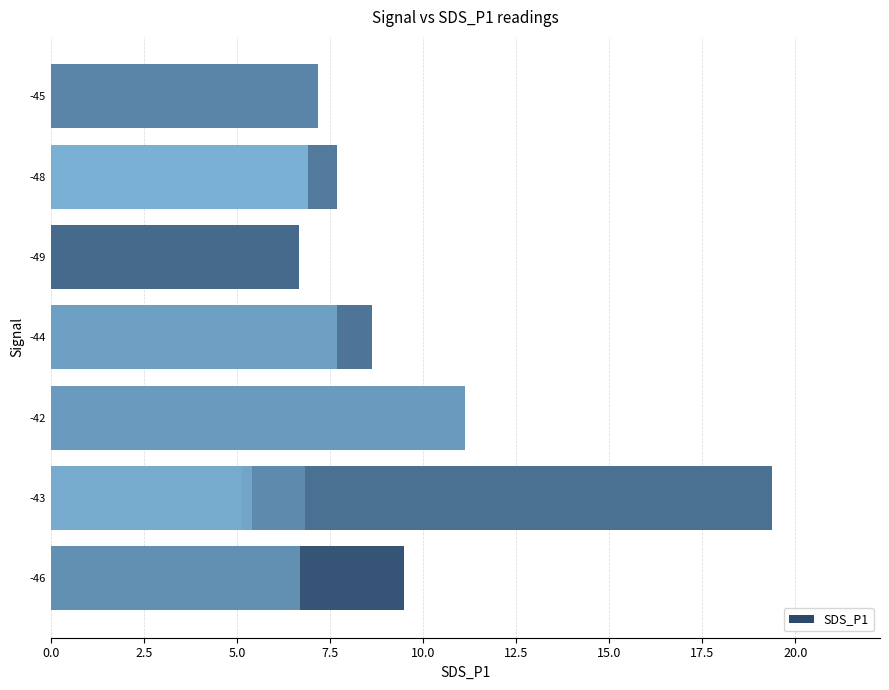

What is the value of the 9th bar from the left?

8.6